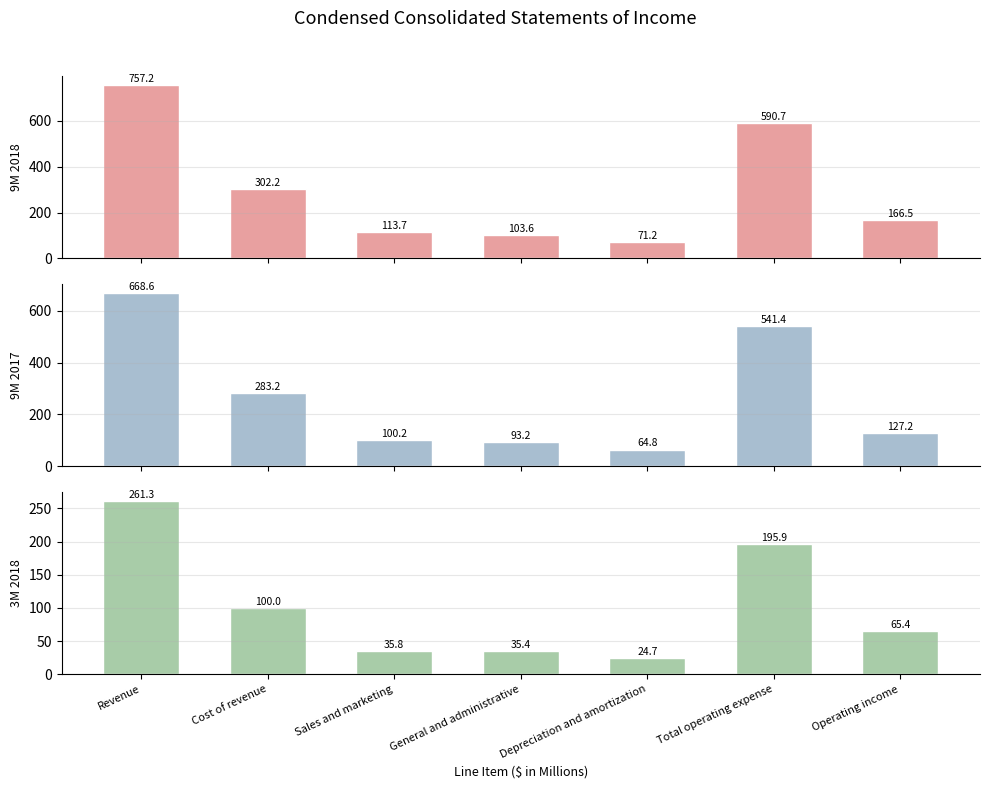

True or false: 3M 2018 has a value of 100.0 at Cost of revenue.

True